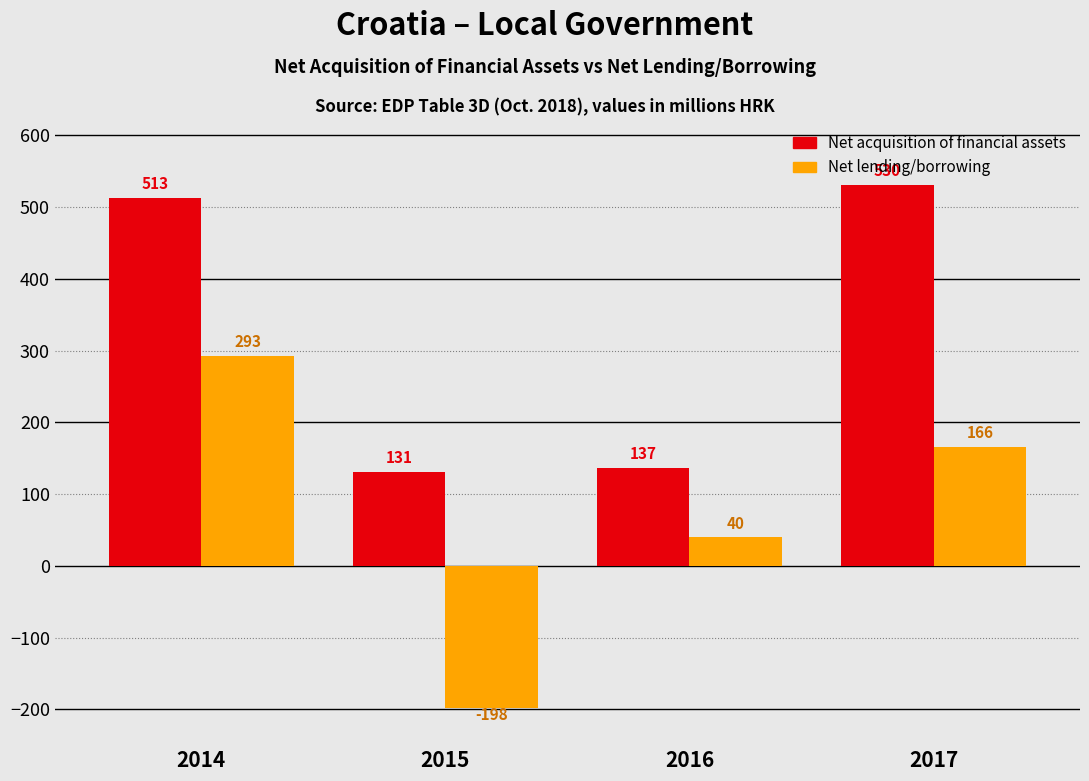

What is the maximum value for Net acquisition of financial assets?

530.5